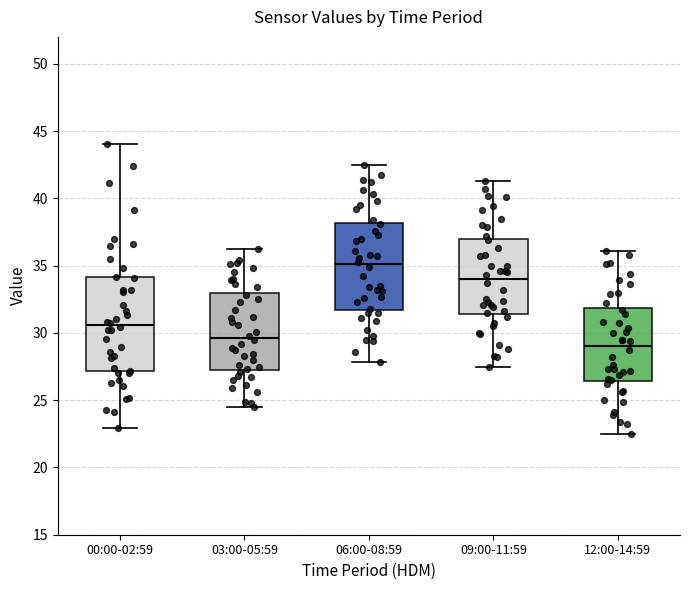

Comparing the boxes themselves (not the whiskers), which one is the tallest?

00:00-02:59